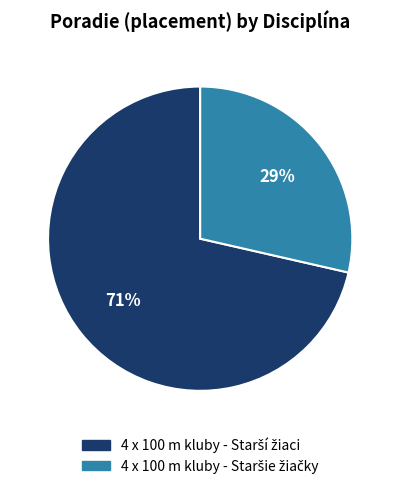

Is there any slice that represents more than half of the pie?

Yes